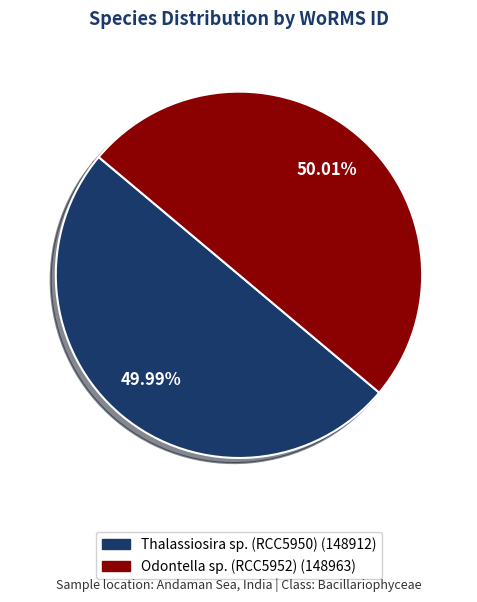

What is the ratio of the value at Odontella sp. (RCC5952) to the value at Thalassiosira sp. (RCC5950)?

1.0